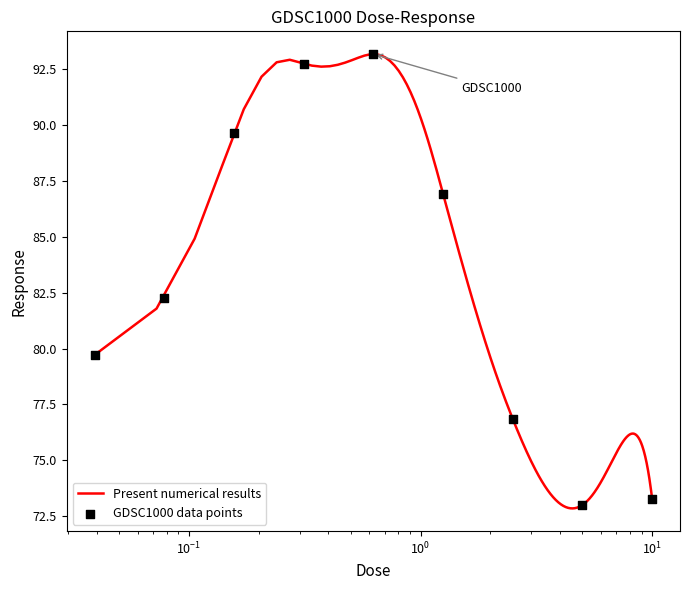

What is the highest value of the Present numerical results series?

93.2